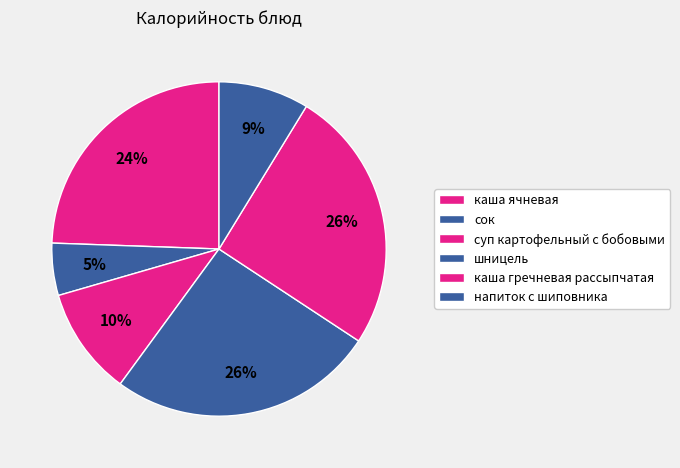

Between суп картофельный с бобовыми and сок, which is larger?

суп картофельный с бобовыми